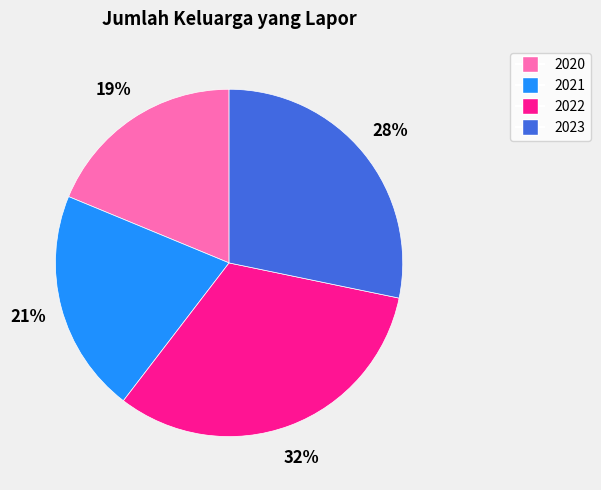

What is the smallest slice in the pie chart?

2020